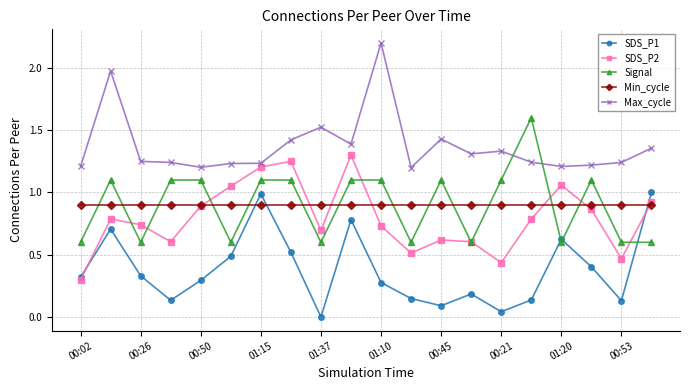

True or false: Min_cycle and Max_cycle intersect in this chart.

False